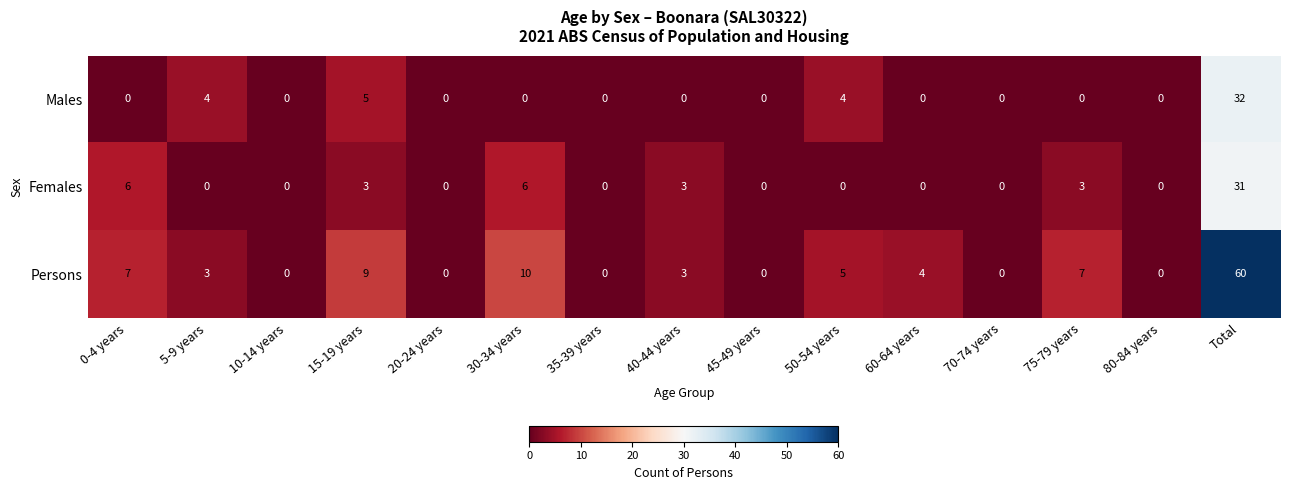

How many positive values does the Persons series have?

9